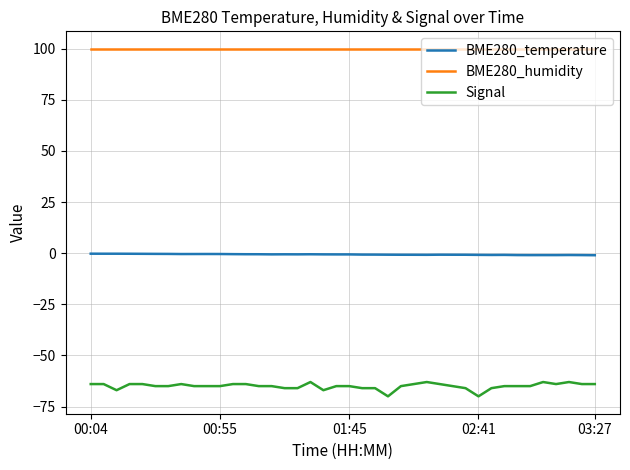

Which series has the largest total across all categories?

BME280_humidity